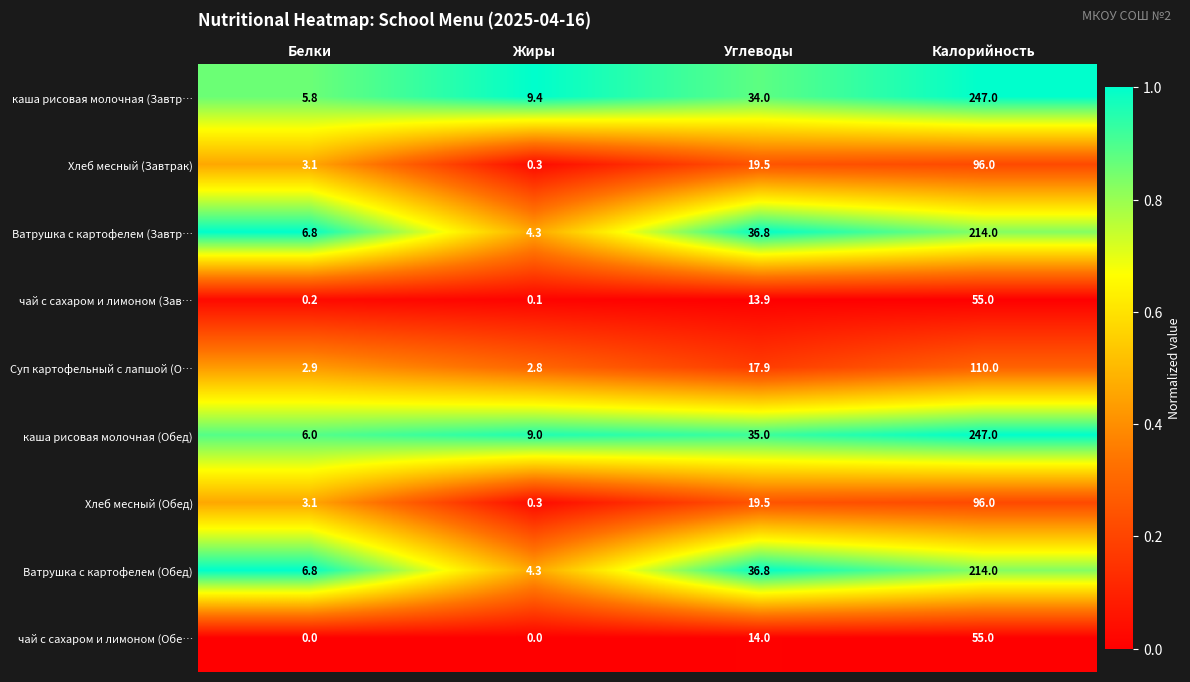

Is it true that каша рисовая молочная (Завтр… equals 34.0 at Углеводы?

True